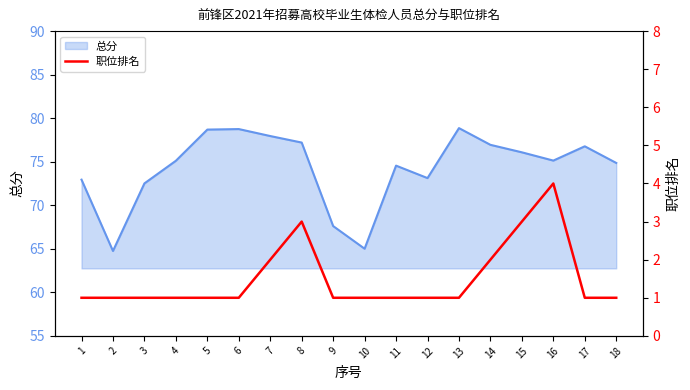

How many values are between 1 and 2?

15